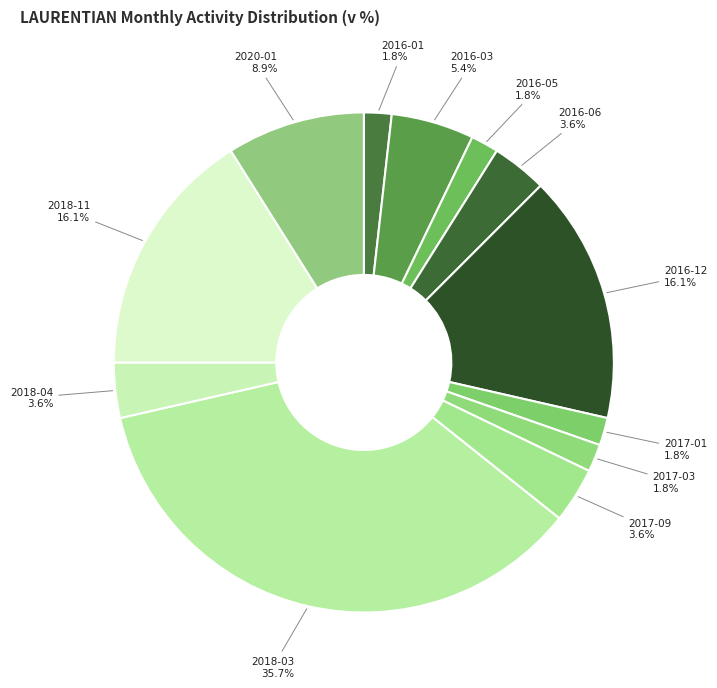

Between 2018-03 and 2017-09, which is larger?

2018-03